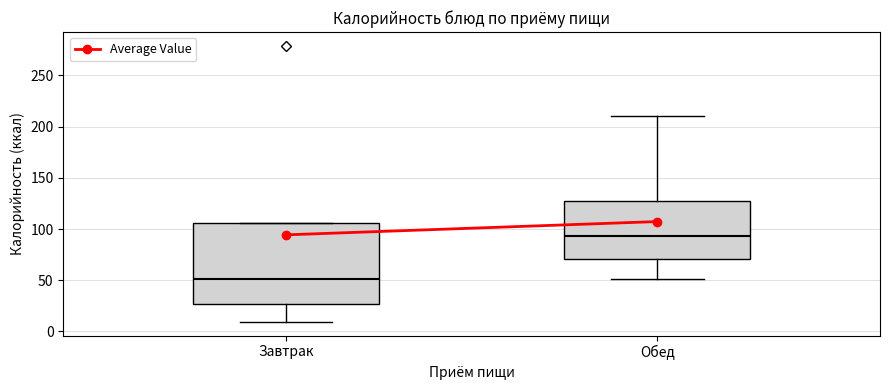

Where does the upper whisker of the box for Обед end on the y-axis? The values are not printed on the chart, so give them approximately, as read against the axis.

210